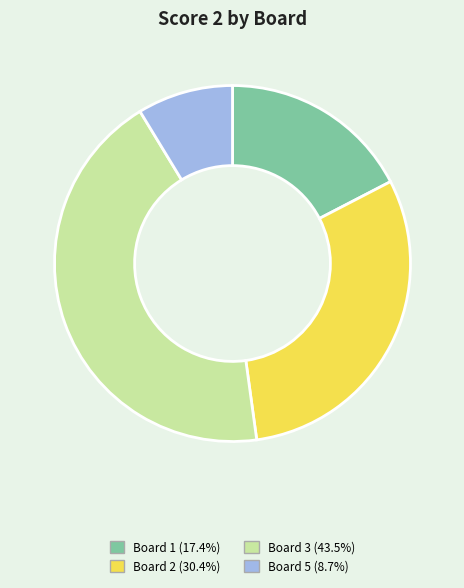

Is there any slice that represents more than half of the pie?

No